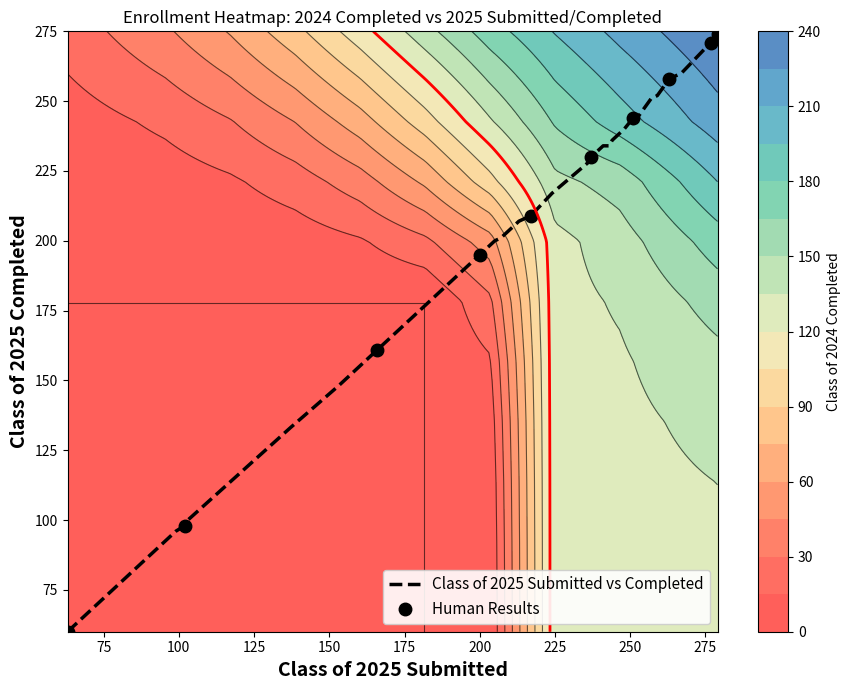

Which series has the widest spread of values?

completed_2024